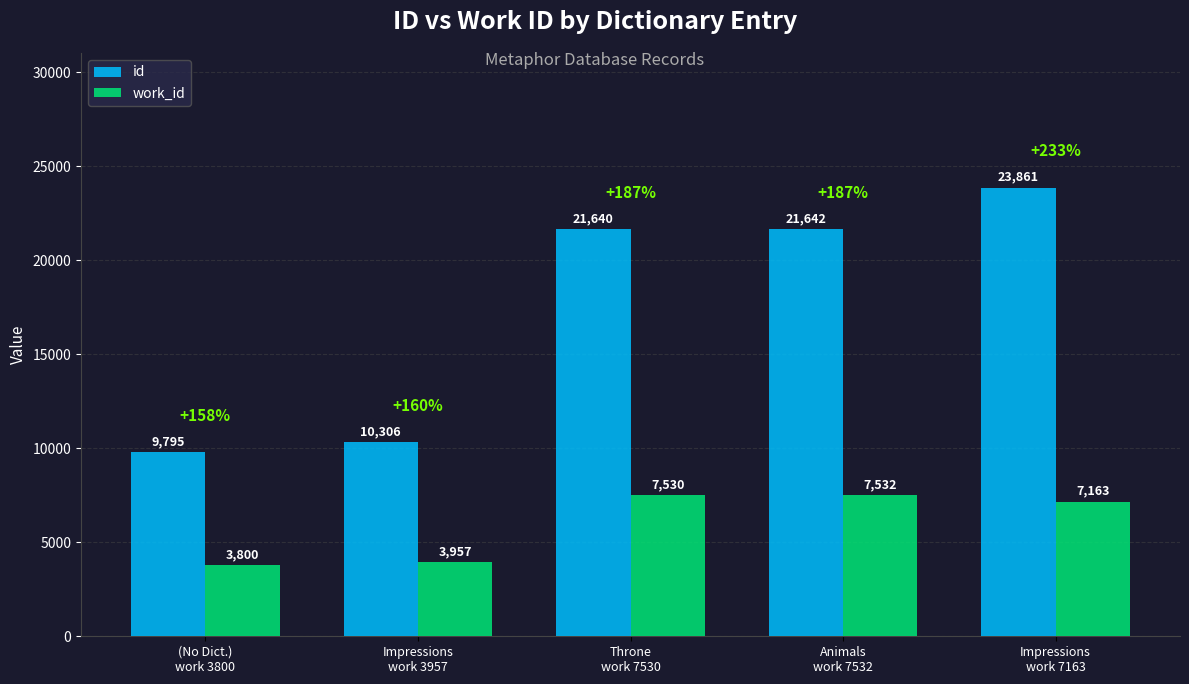

What are all the series names shown in the legend?

id, work_id